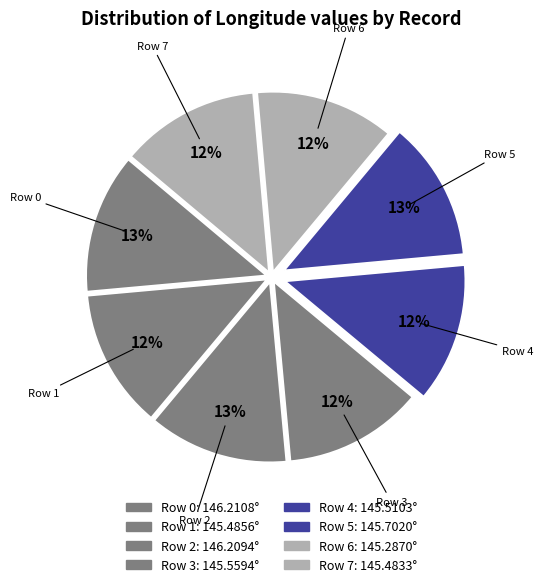

Rank the categories by value from highest to lowest.

Row 0, Row 2, Row 5, Row 3, Row 4, Row 1, Row 7, Row 6